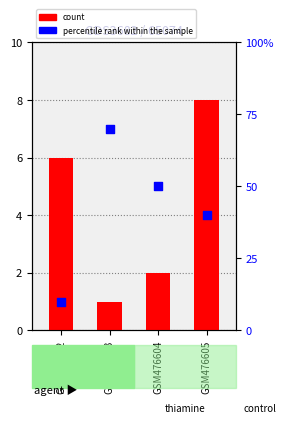

At how many categories does at least one series exceed 3?

4